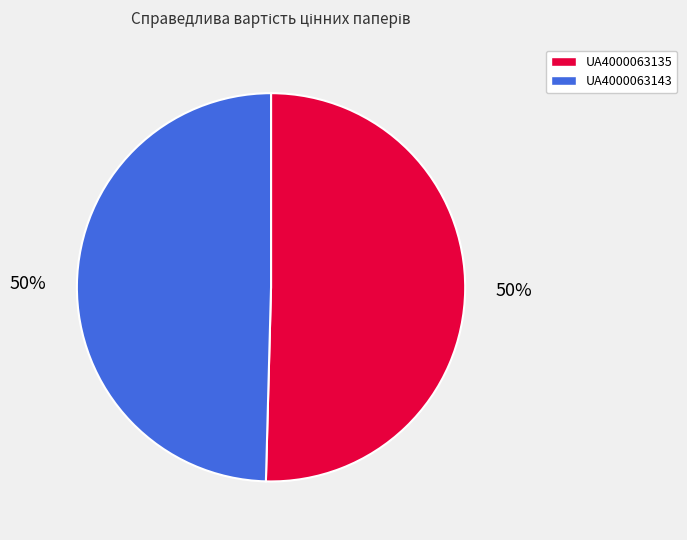

To the nearest percent, what percentage of the pie is UA4000063143?

50%